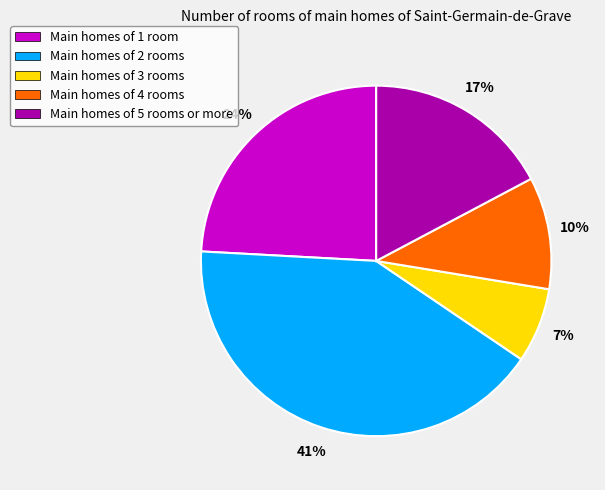

Which category has the smallest portion of the pie?

Main homes of 3 rooms